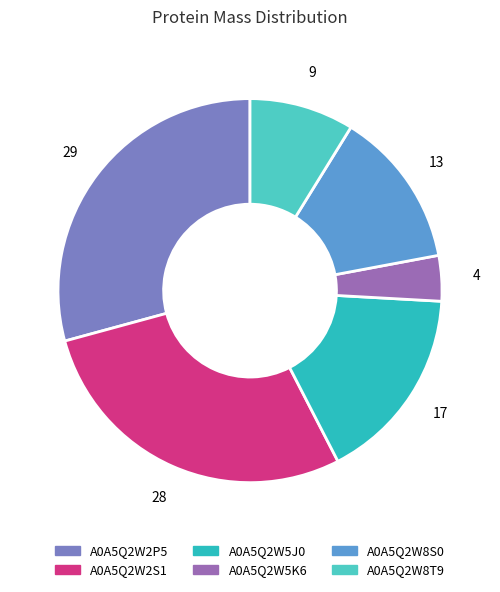

Which category has the smallest portion of the pie?

A0A5Q2W5K6